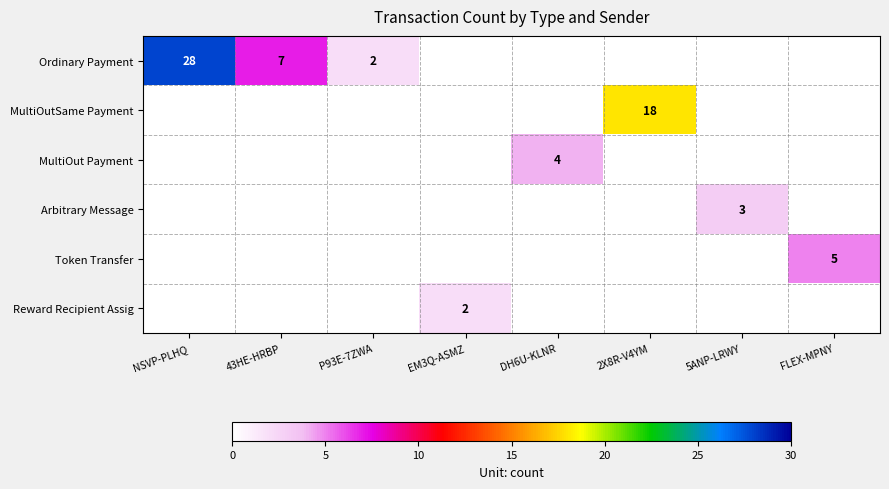

Is it true that Reward Recipient Assig equals 2 at EM3Q-ASMZ?

True